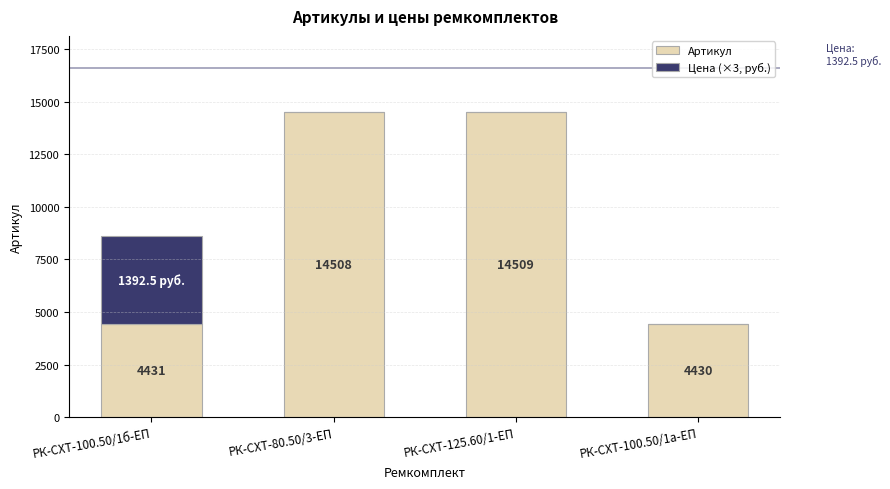

Which category has the highest value in the Артикул series?

РК-СХТ-125.60/1-ЕП